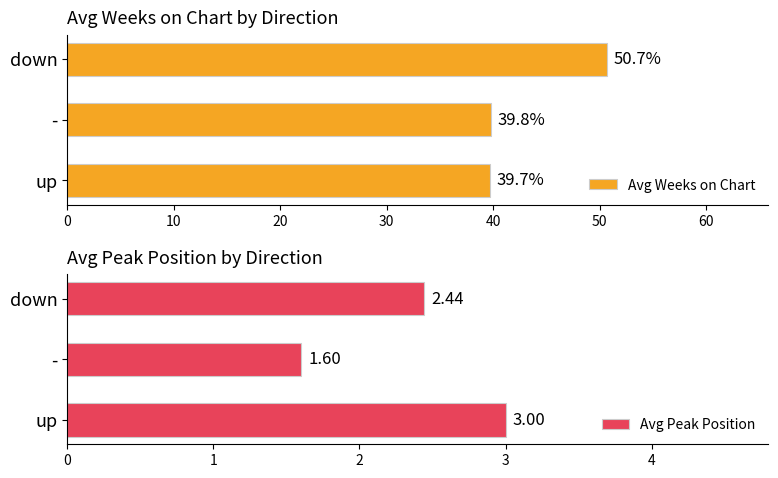

What is the value of the Avg Weeks on Chart bar at the 2nd from the left?

39.8